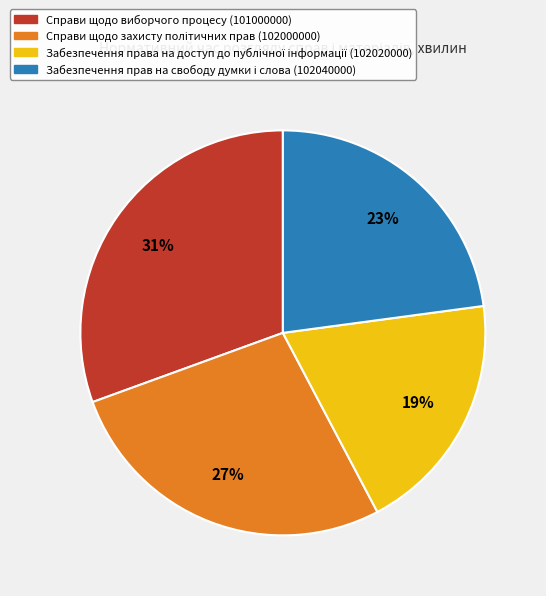

Is there any slice that represents more than half of the pie?

No